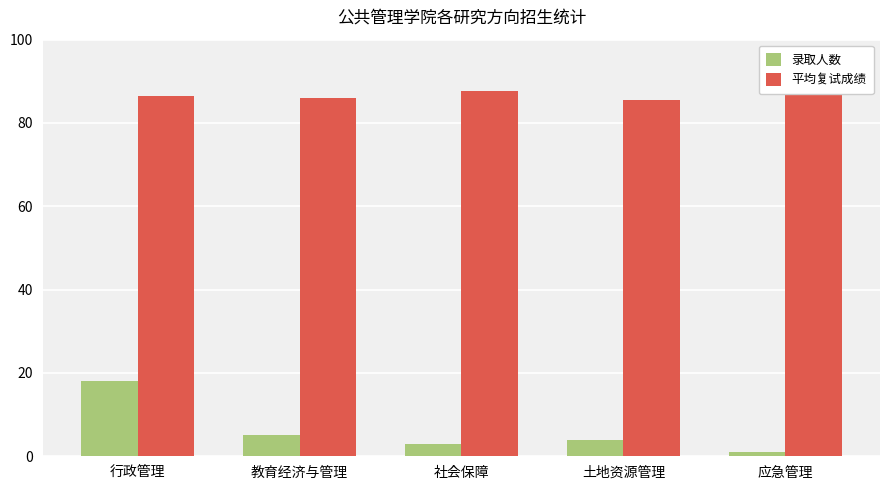

List the series in order of their overall mean, highest first.

平均复试成绩, 录取人数